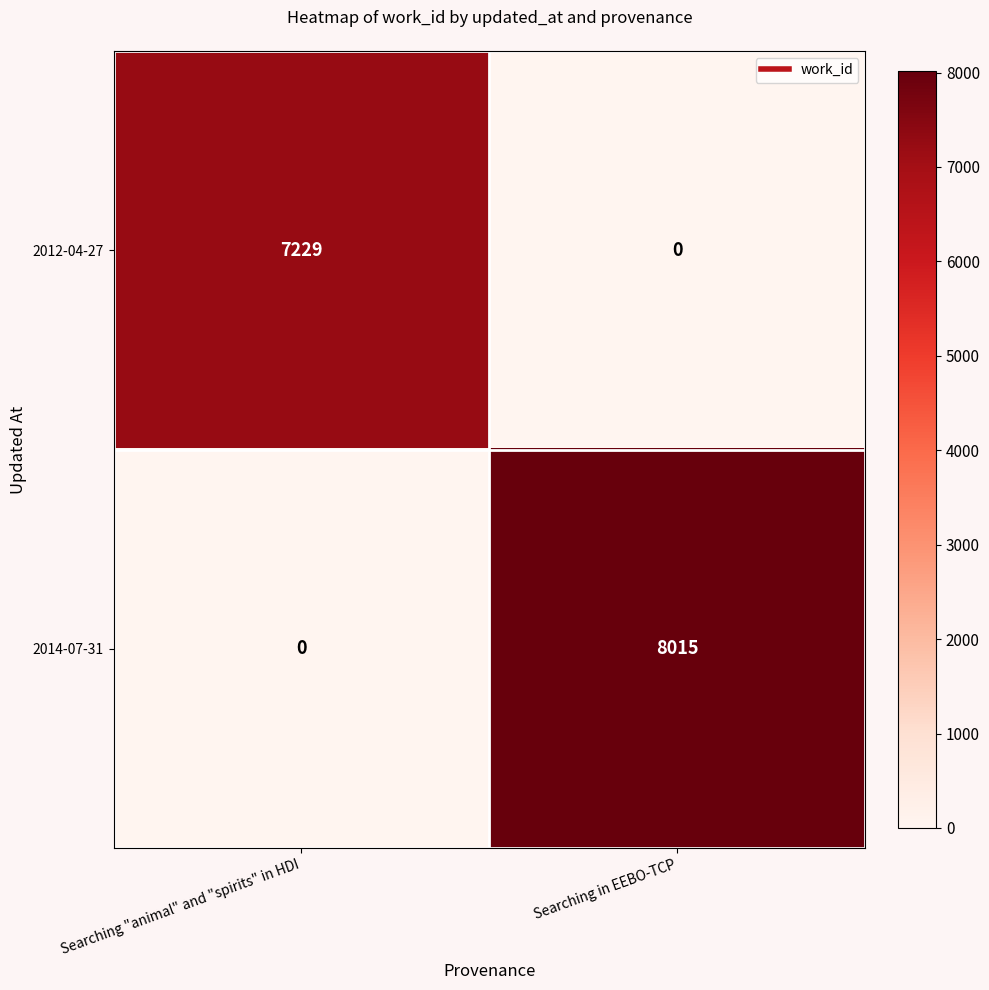

Rank the series at Searching in EEBO-TCP from highest to lowest value.

2014-07-31, 2012-04-27